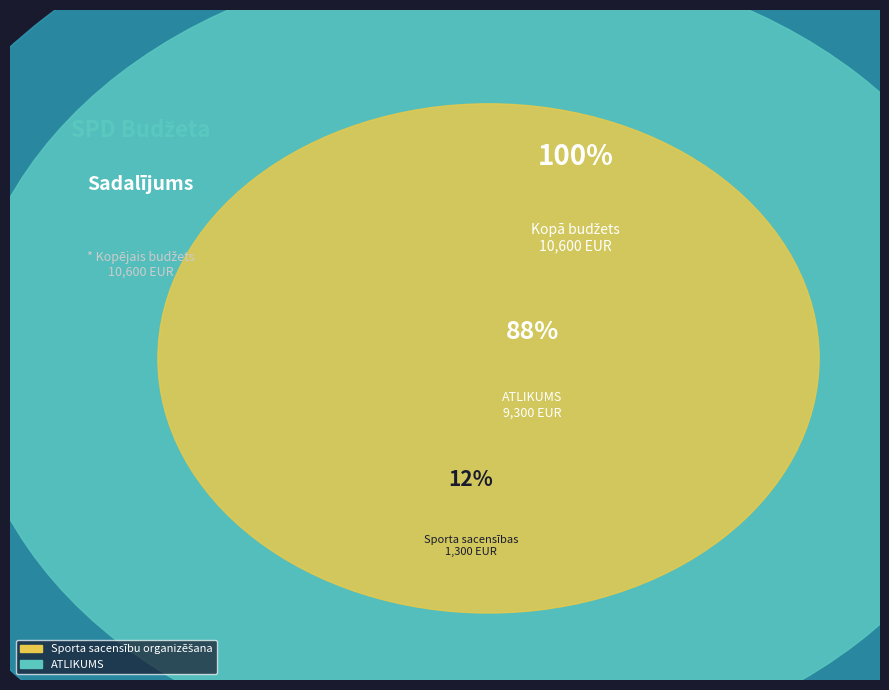

What percentage is NOT represented by ATLIKUMS?

12.3%